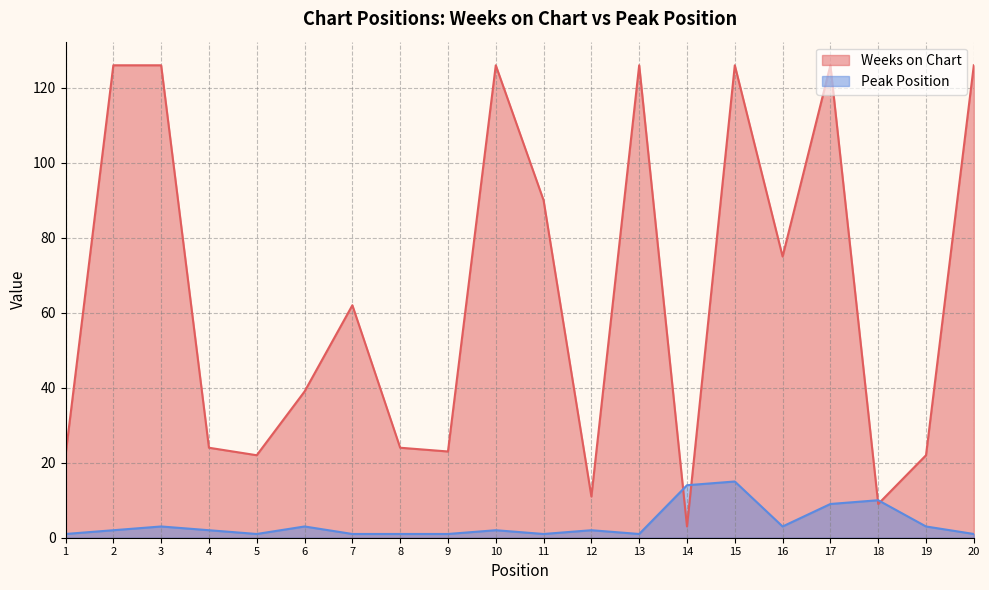

What are all the series names shown in the legend?

Weeks on Chart, Peak Position